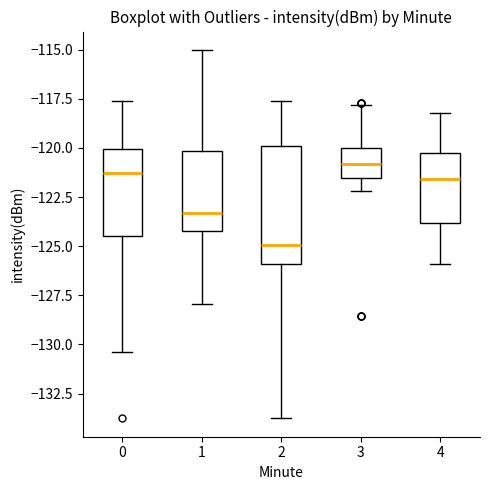

Where does the lower whisker of the box at x = 2 end on the y-axis? The values are not printed on the chart, so give them approximately, as read against the axis.

-134.0